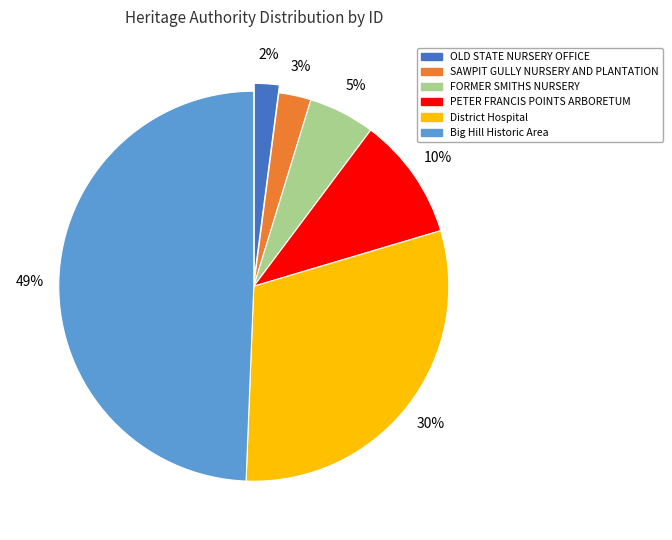

To the nearest percent, what percentage of the pie is Big Hill Historic Area?

49%